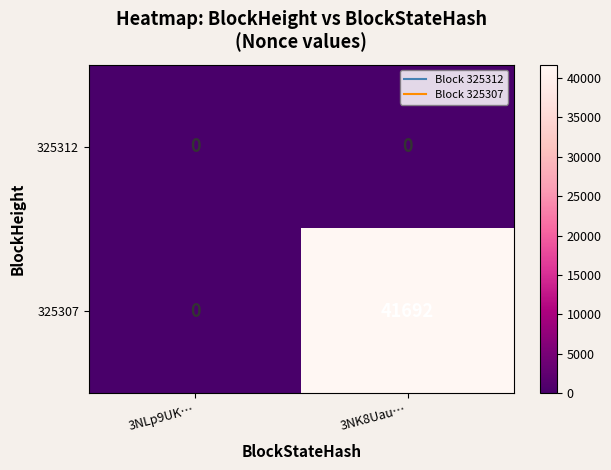

How many distinct data groups are displayed?

2